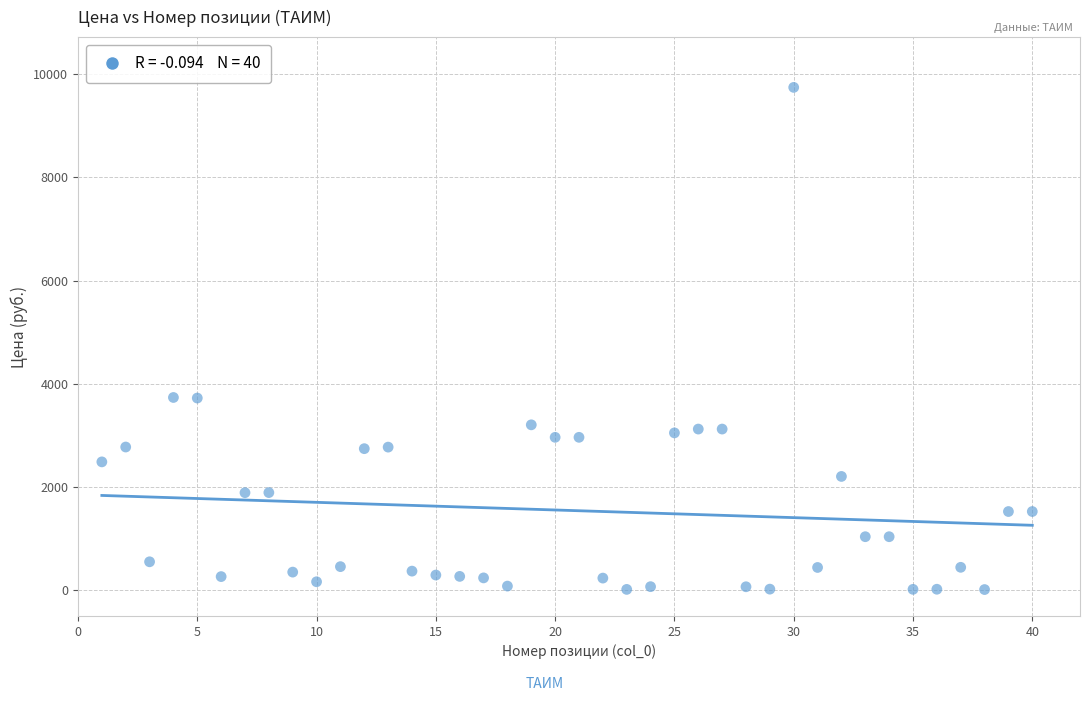

What is the range of Y values (max minus min)?

9731